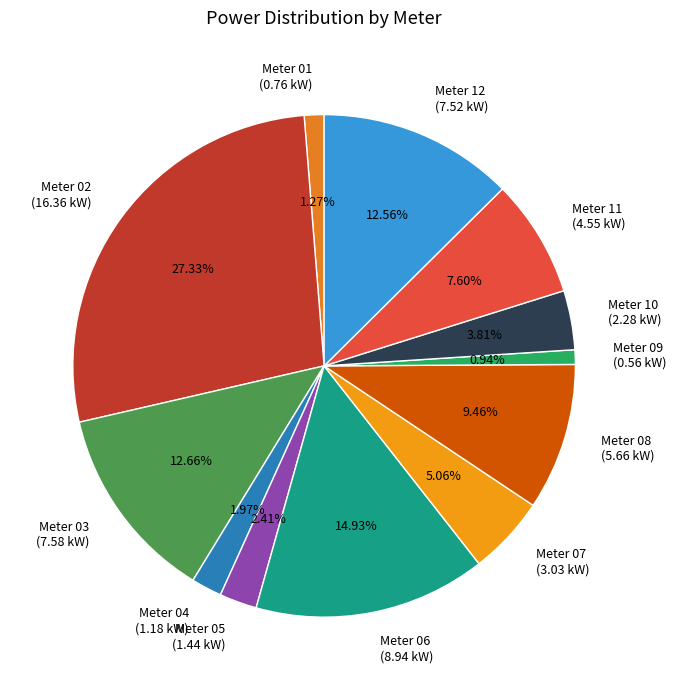

Which has a higher value, Meter 06 (8.94 kW) or Meter 03 (7.58 kW)?

Meter 06 (8.94 kW)